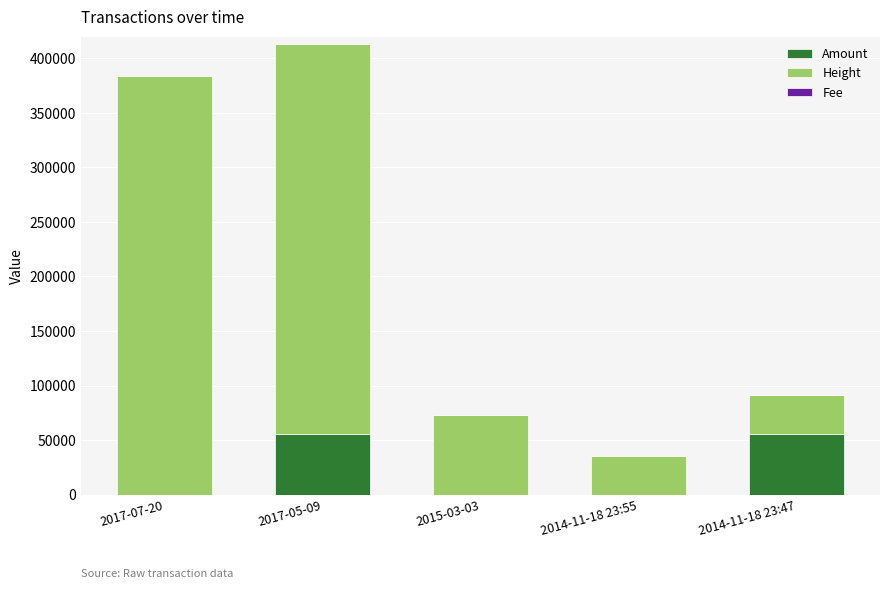

At which category is the sum across all series the highest?

2017-05-09